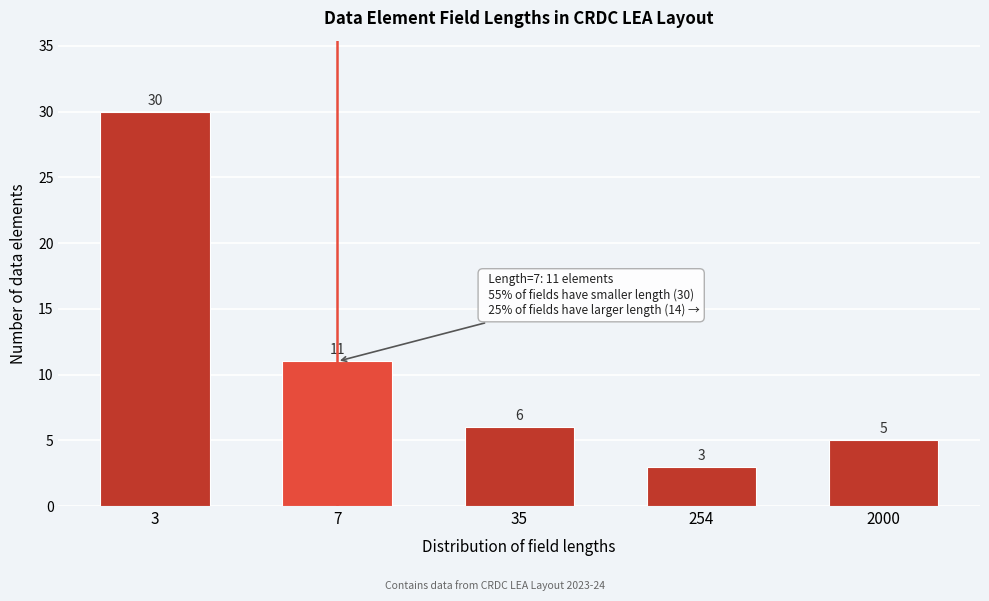

Reading right to left, list all the values displayed in this chart.

2000=5	254=3	35=6	7=11	3=30